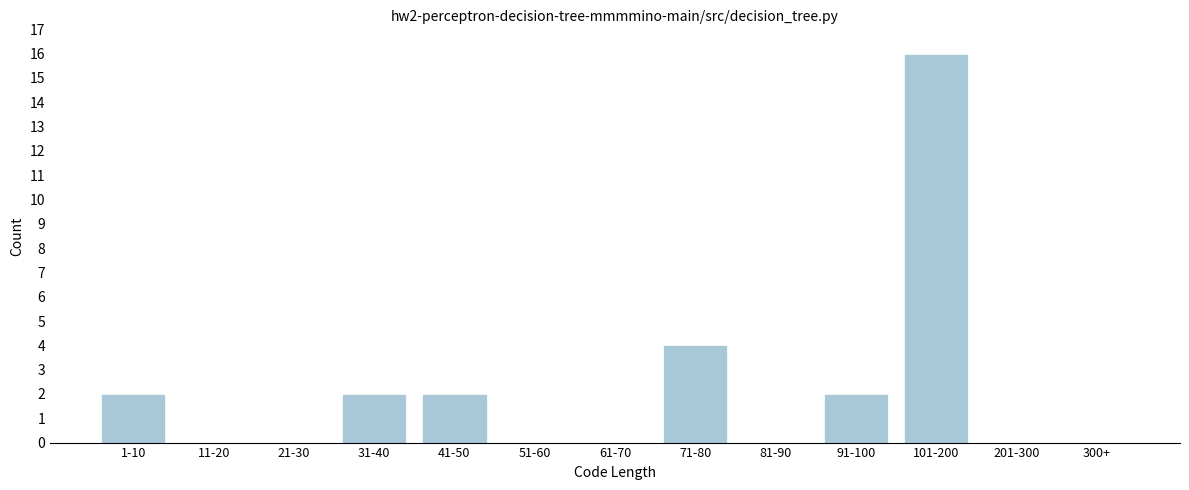

Reading right to left, extract all data points from this chart.

300+=0	201-300=0	101-200=16	91-100=2	81-90=0	71-80=4	61-70=0	51-60=0	41-50=2	31-40=2	21-30=0	11-20=0	1-10=2